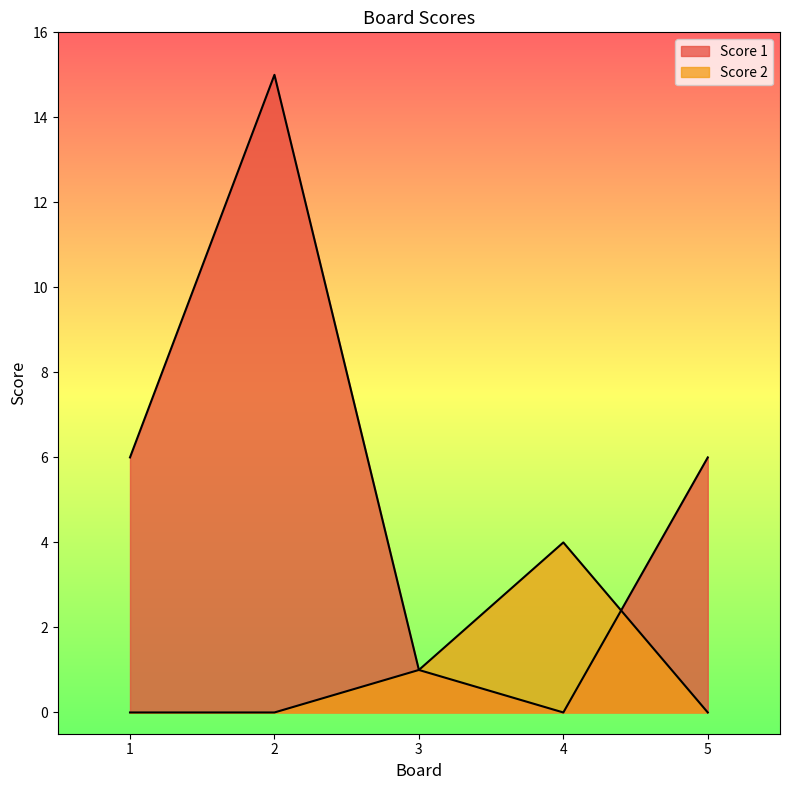

At which label is Score 2 closest to 2?

3